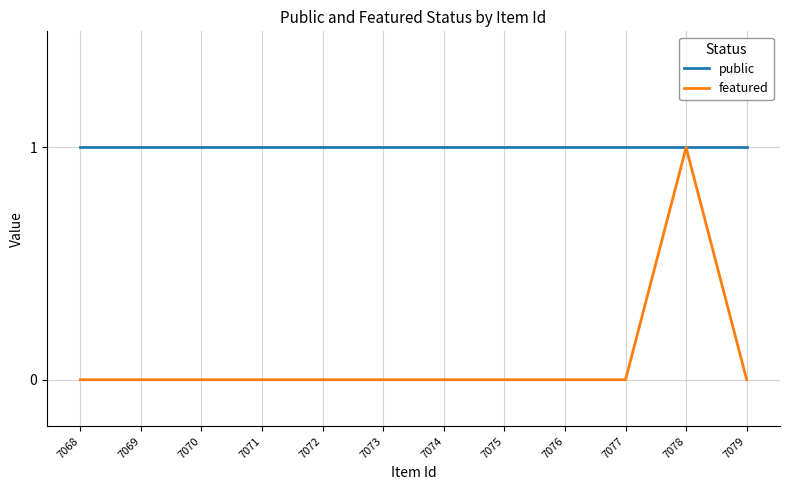

What value does the public series have at 7077?

1